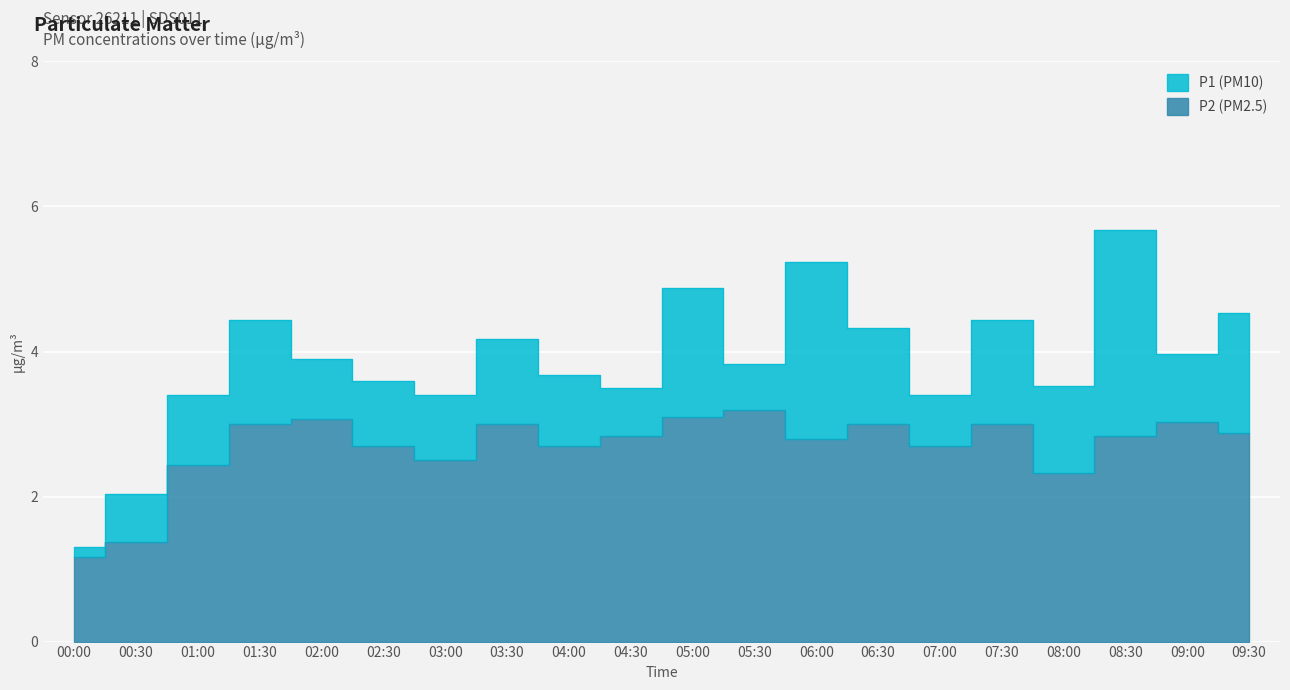

The P1 series shows 0.8 at 01:00. True or false?

False